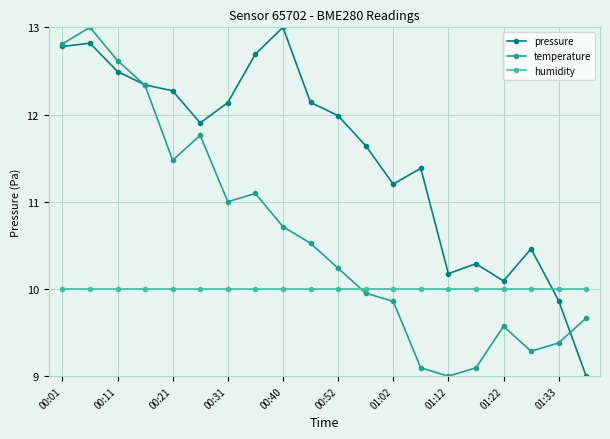

What is the greatest value displayed?

13.0